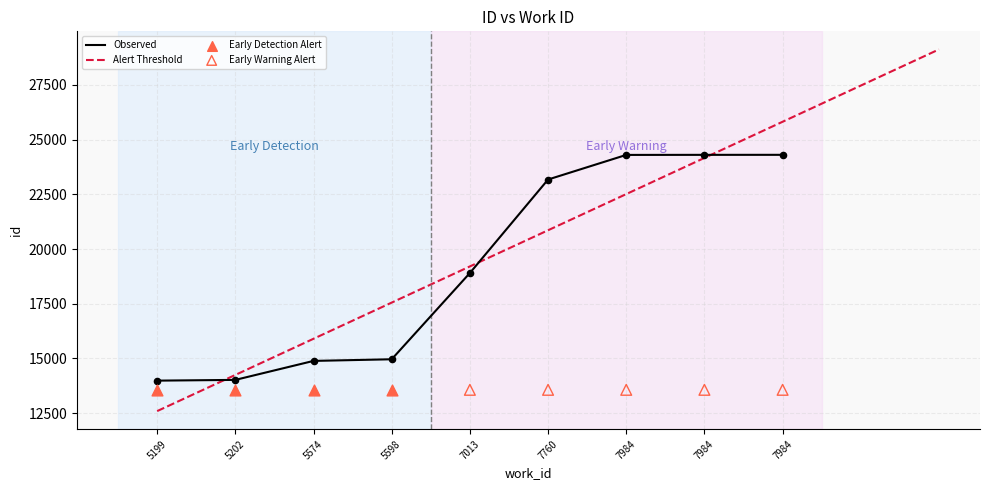

What is the change in value from 5202 to 7760?

+9151